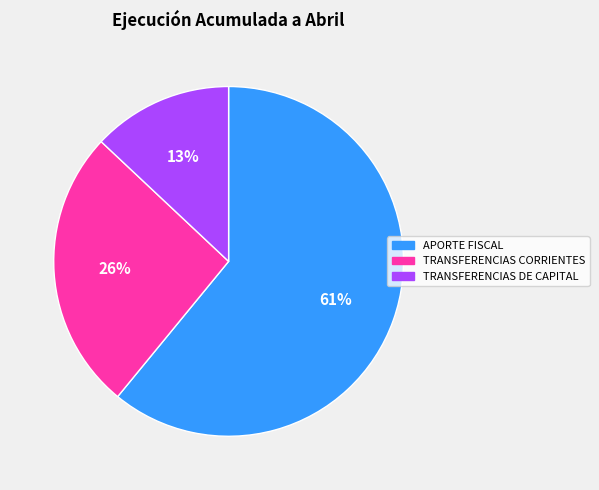

Does TRANSFERENCIAS CORRIENTES account for over 50% of the chart?

No